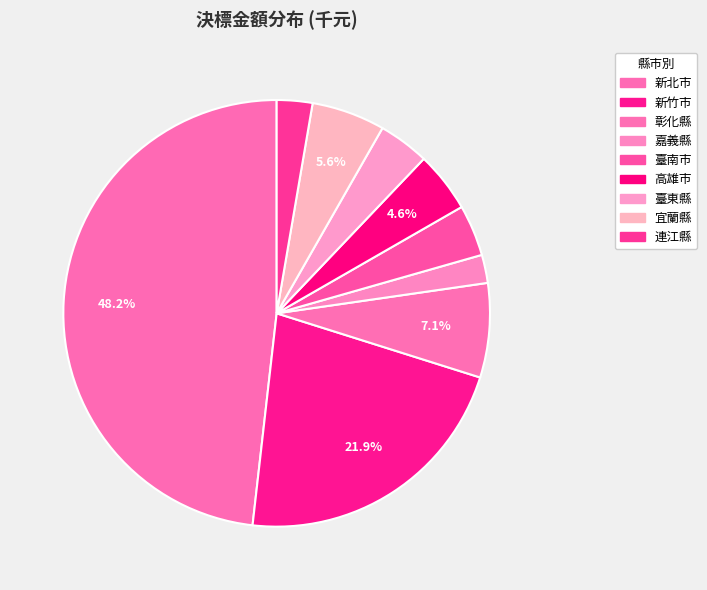

To the nearest percent, what percentage of the pie is 嘉義縣?

2%